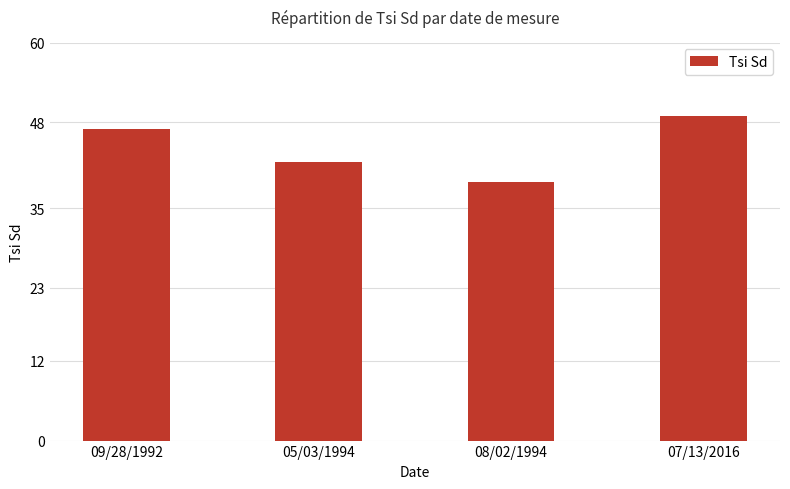

How many data points are less than 47?

2